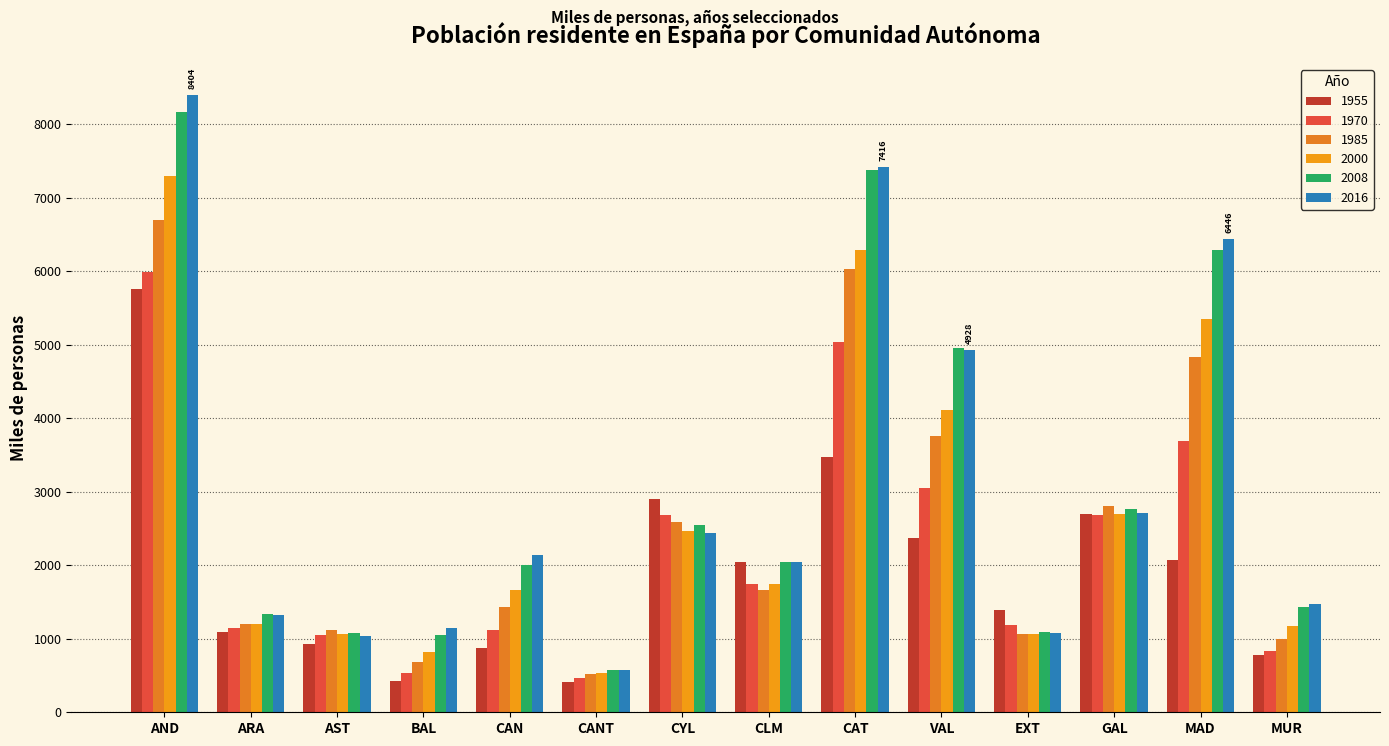

What is the value of the 2000 bar at the 7th from the left?

2467.7